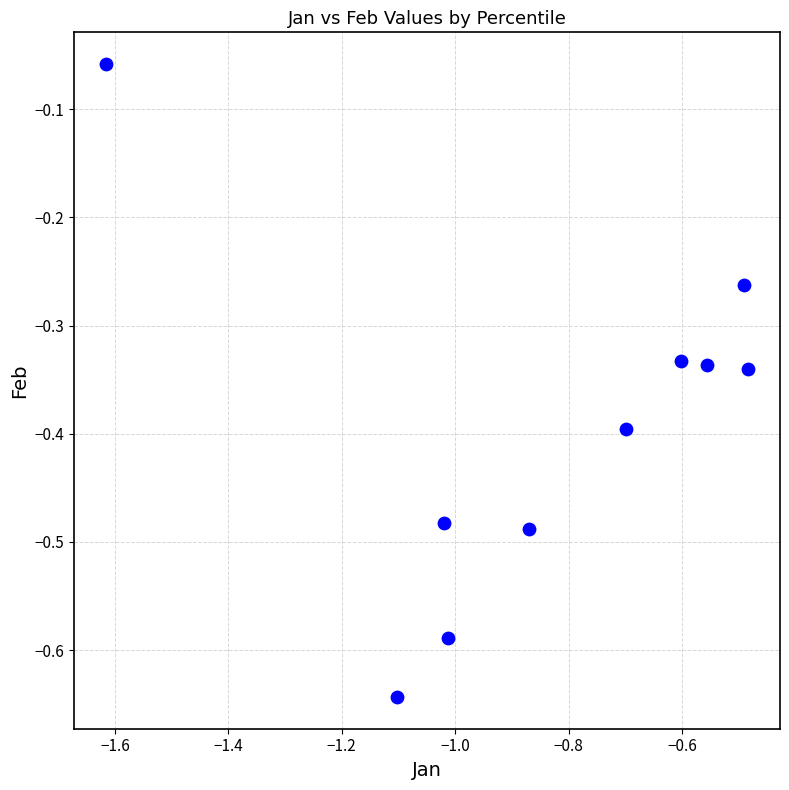

What is the average X value?

-0.8